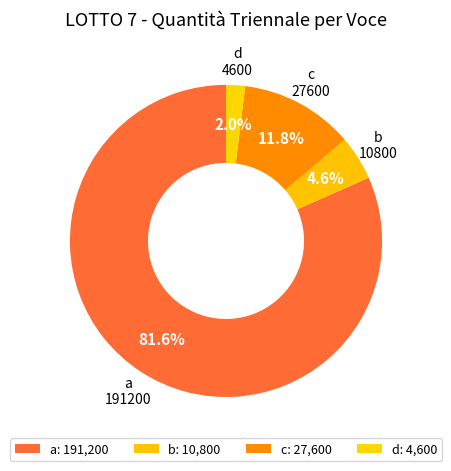

Which category has the smallest portion of the pie?

d